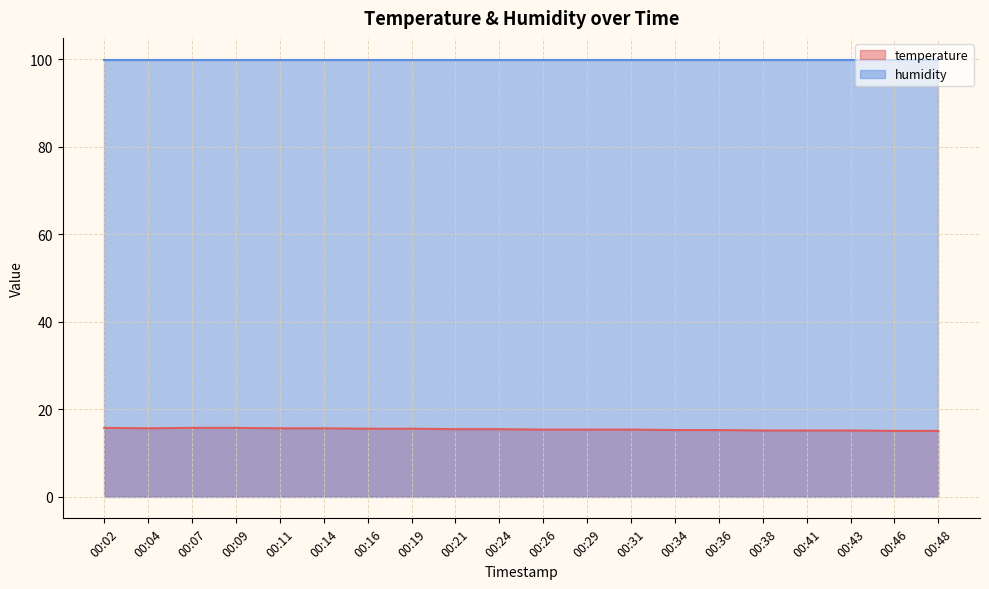

True or false: there are more than 1 points higher than both neighbors.

False